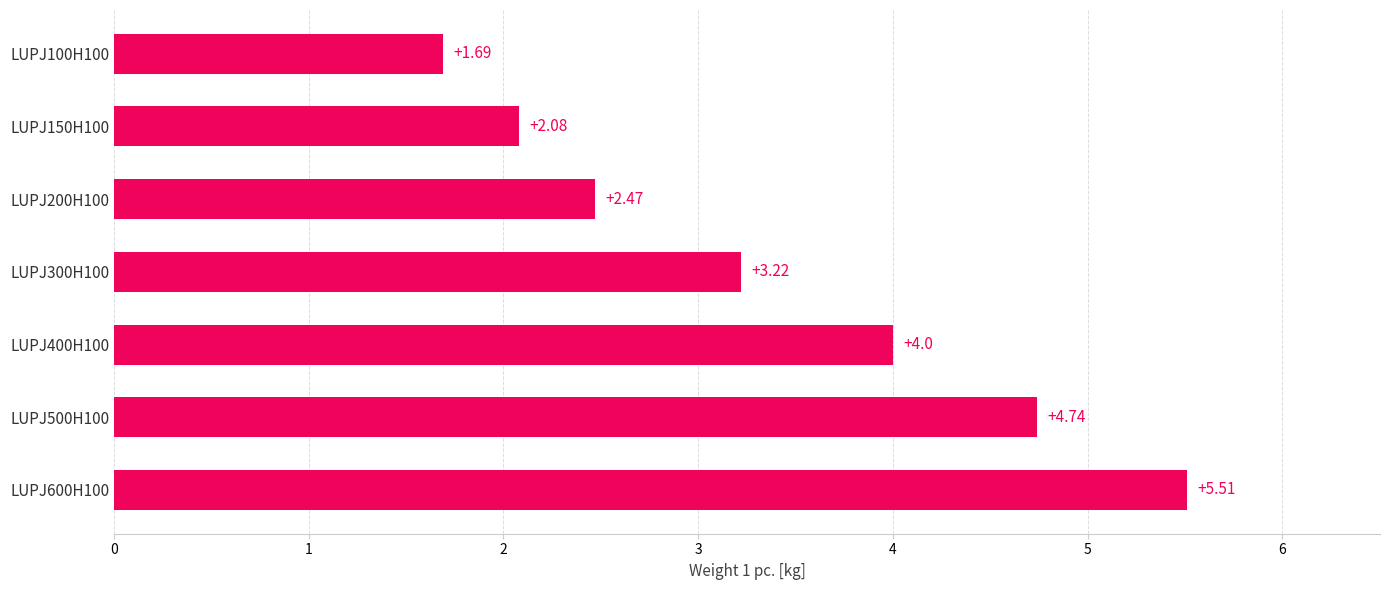

List the labels in order of value, largest first.

LUPJ600H100, LUPJ500H100, LUPJ400H100, LUPJ300H100, LUPJ200H100, LUPJ150H100, LUPJ100H100